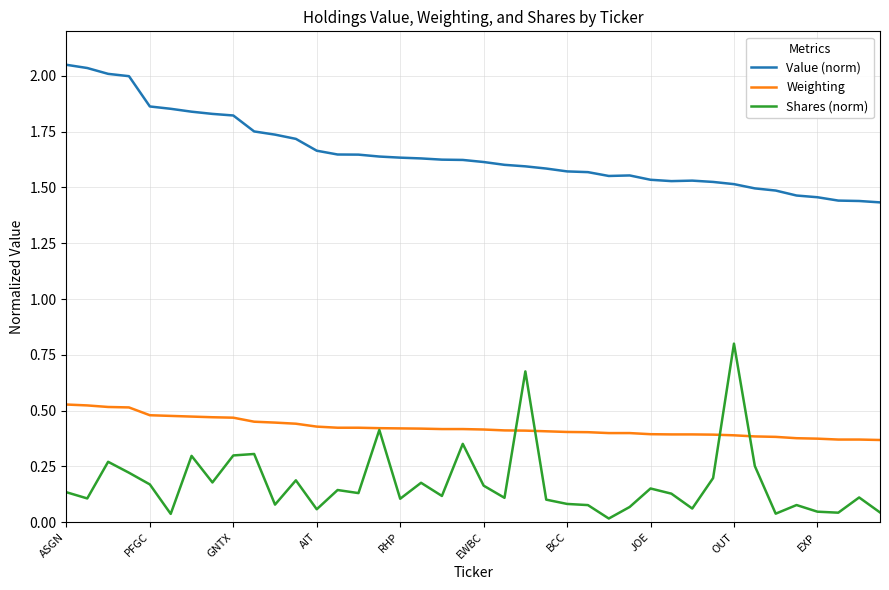

True or false: Value (norm) and Shares (norm) intersect in this chart.

False